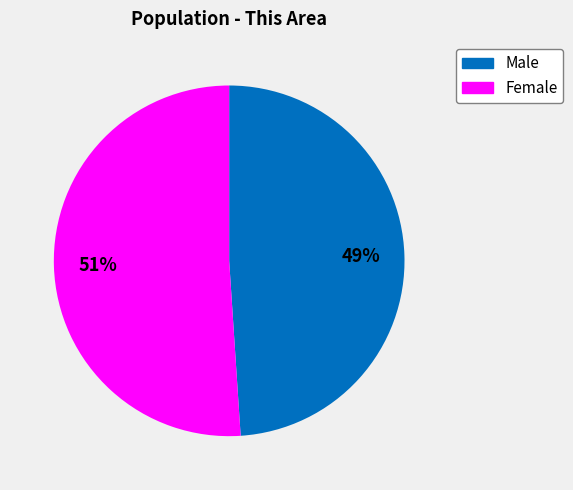

Does Female represent more than half of the total?

Yes